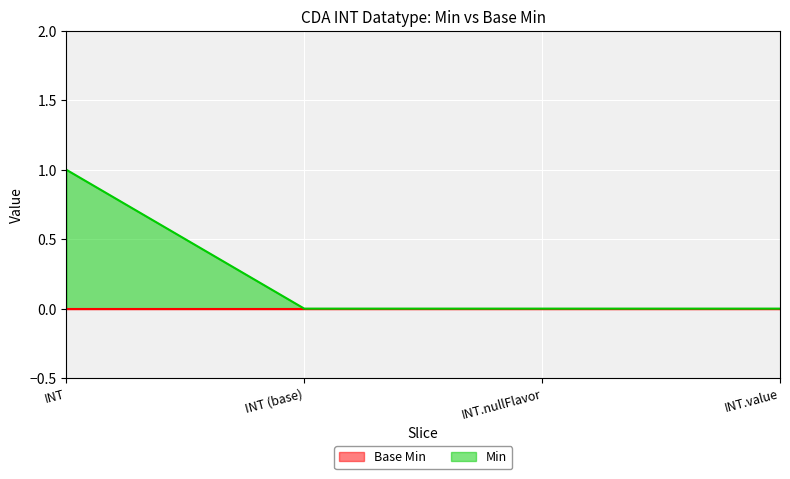

How many positive values are there?

1